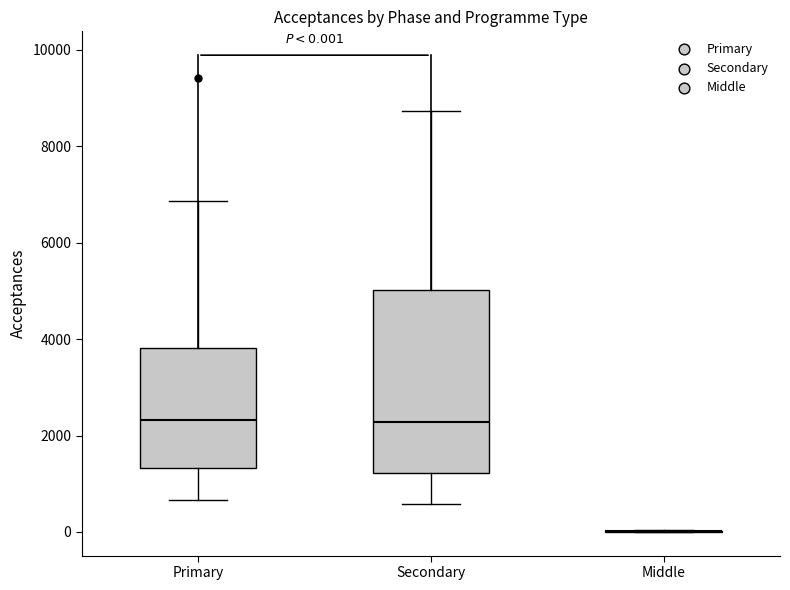

Which box is the tallest, from its lower edge to its upper edge?

Secondary